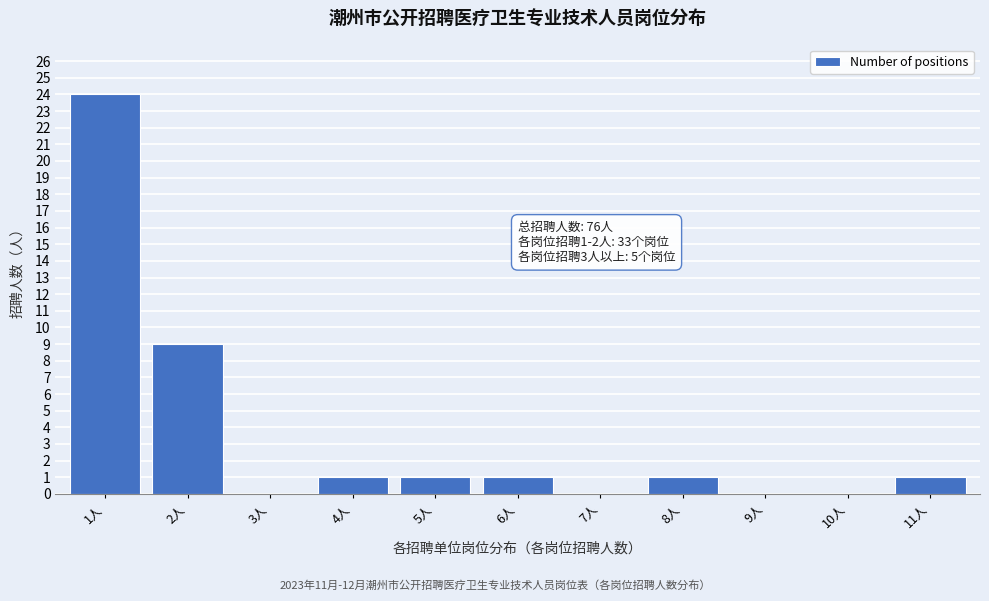

Reading left to right, what are all the values shown in this chart?

1人=24	2人=9	3人=0	4人=1	5人=1	6人=1	7人=0	8人=1	9人=0	10人=0	11人=1